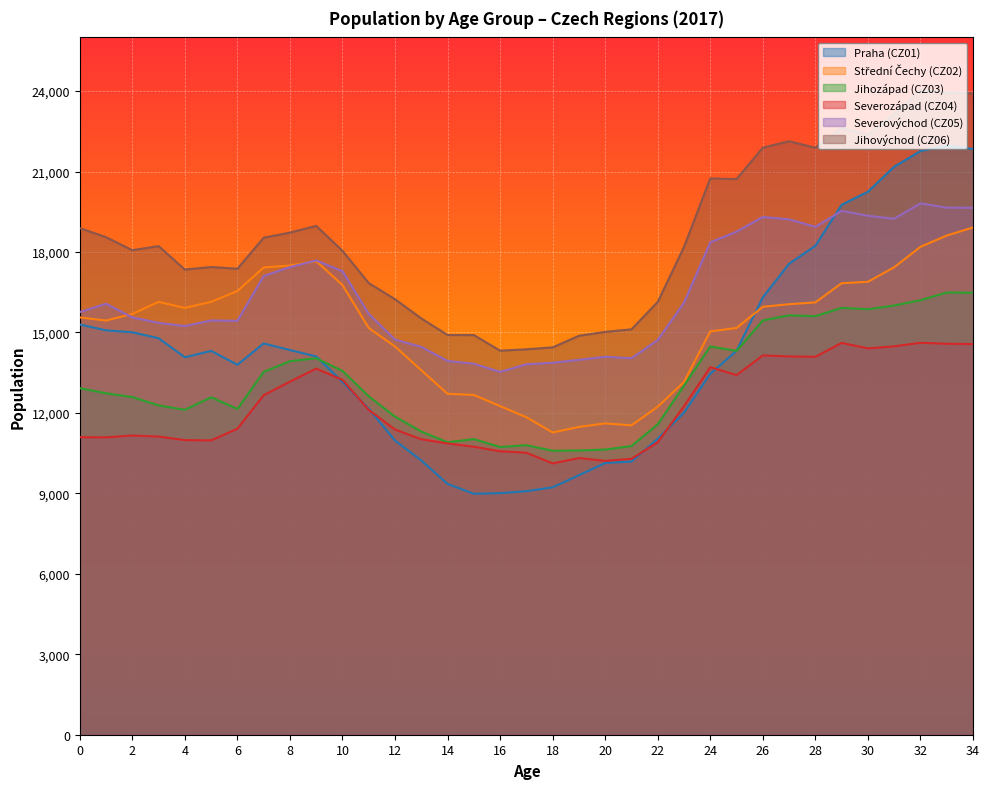

What is the total value across all series at 5?

86893